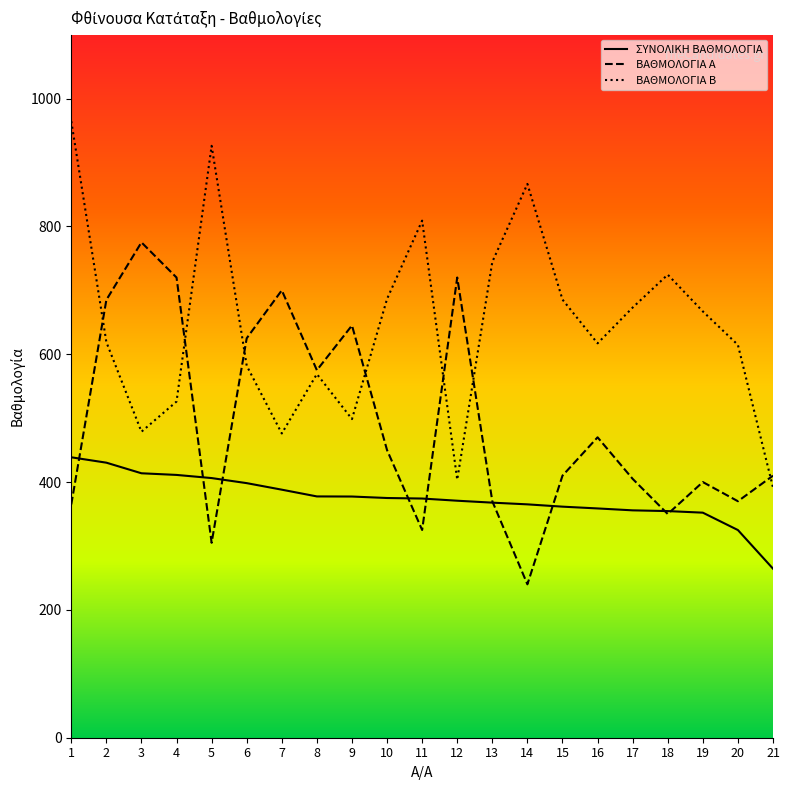

In ΒΑΘΜΟΛΟΓΙΑ Α, how many points are higher than both neighbors (excluding endpoints)?

6